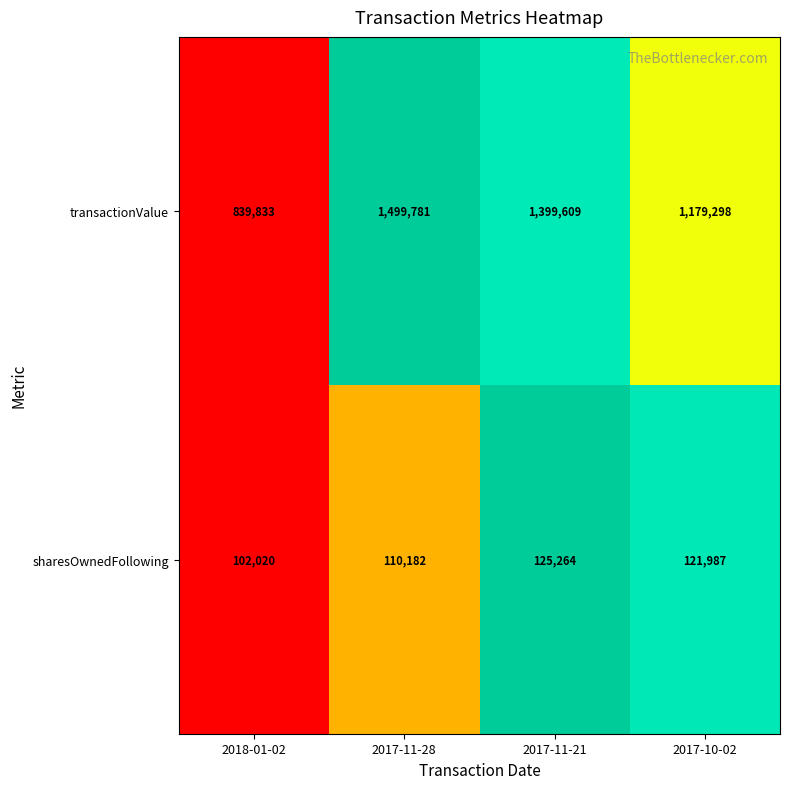

What is the sum of all sharesOwnedFollowing values?

459453